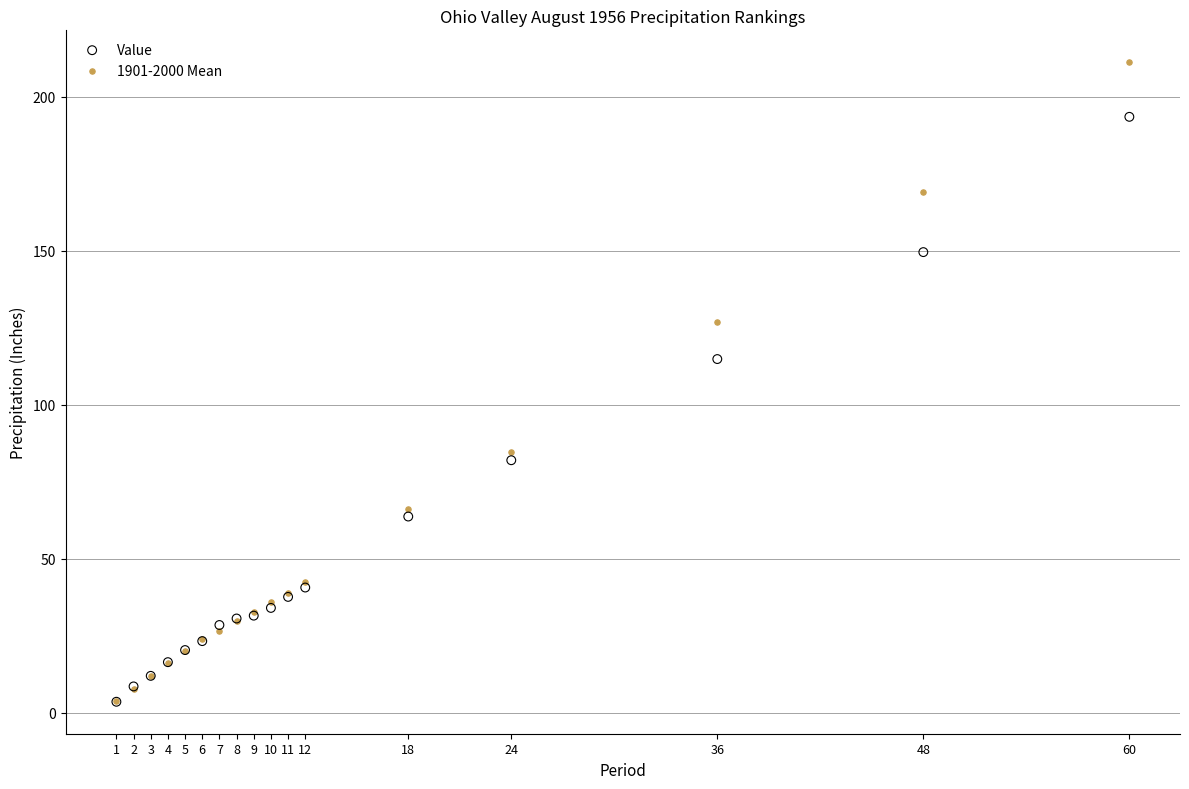

Across all series, what Y value is closest to 107?

114.8